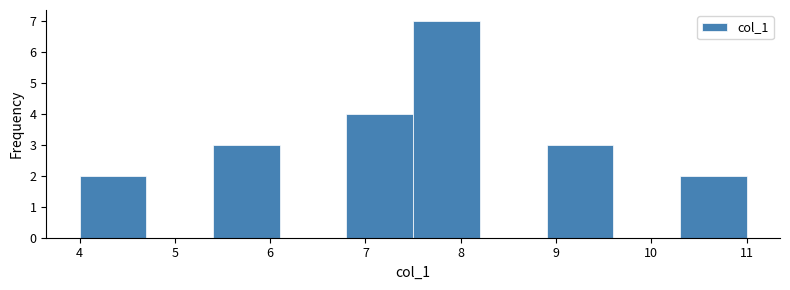

Reading left to right, list every bar in this chart as the range it spans on the x-axis followed by its height. The values are not printed on the chart, so give them approximately, as read against the axis.

4.0 to 4.7: 2
4.7 to 5.4: 0
5.4 to 6.1: 3
6.1 to 6.8: 0
6.8 to 7.5: 4
7.5 to 8.2: 7
8.2 to 8.9: 0
8.9 to 9.6: 3
9.6 to 10.3: 0
10.3 to 11.0: 2